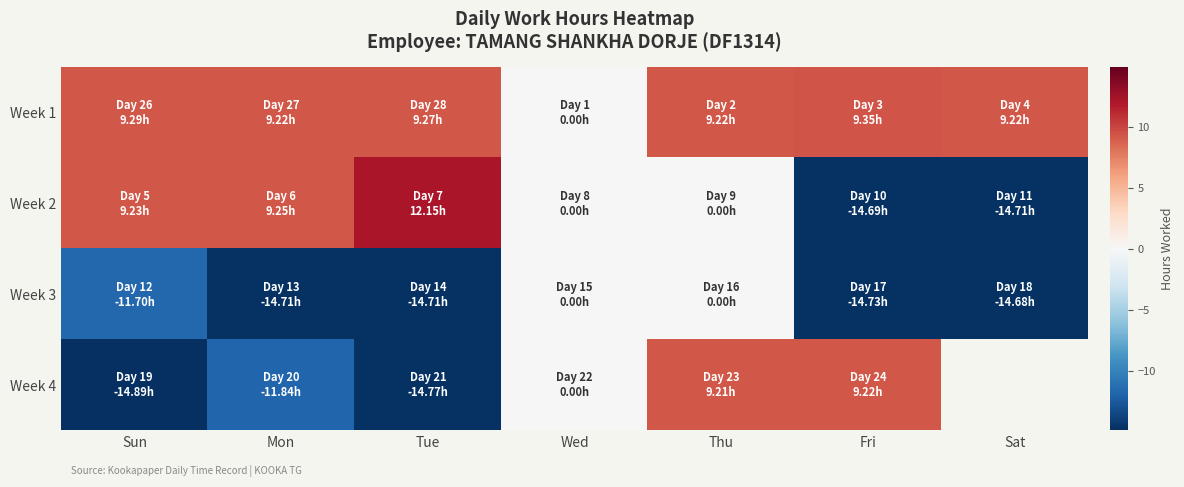

What value does the Week 2 series have at Mon?

9.2